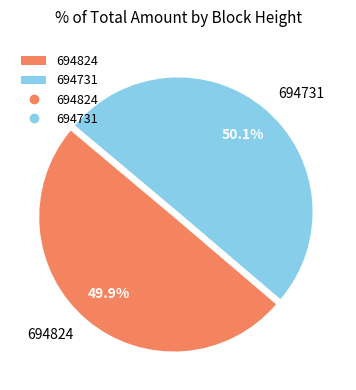

How much of the chart is everything except 694731?

49.9%